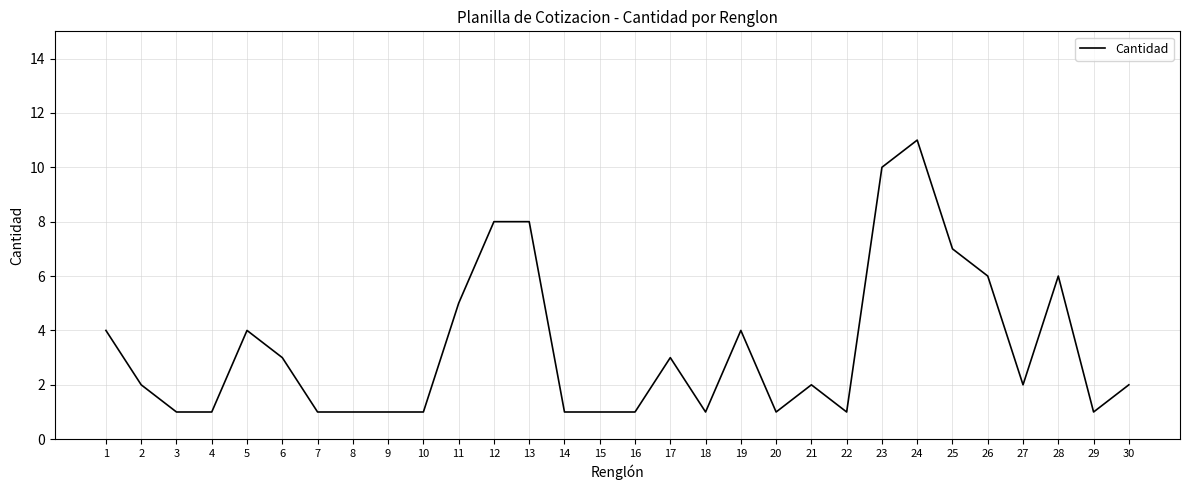

What is the difference between the maximum and minimum values?

10